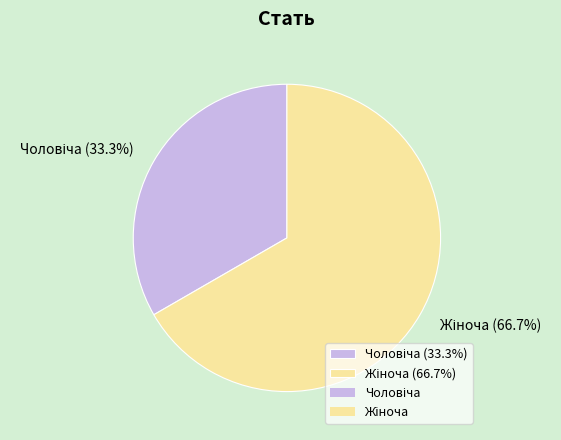

Count the number of slices in the pie.

2